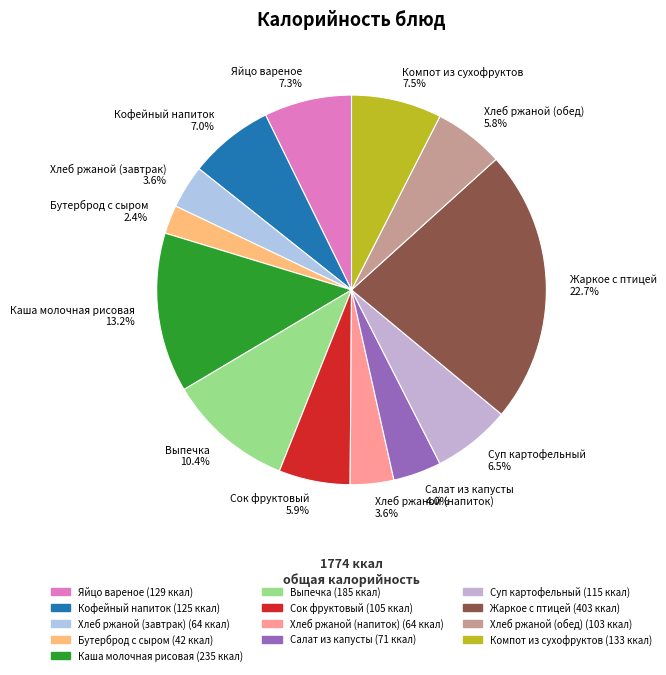

To the nearest percent, what is the difference between the Жаркое с птицей and Яйцо вареное slice percentages?

15%